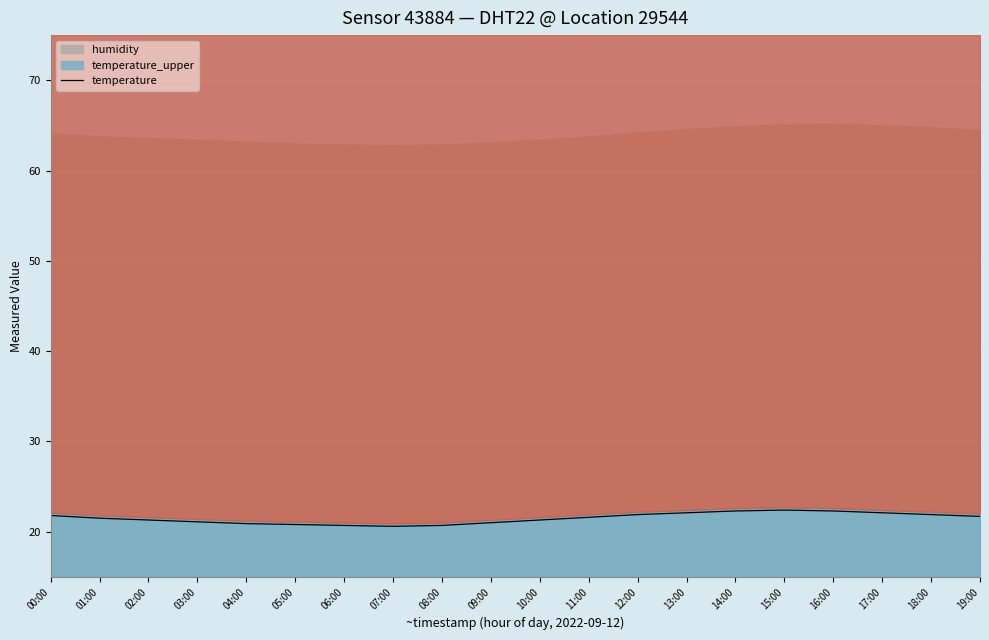

Is it true that temperature equals 6.2 at 09:00?

False